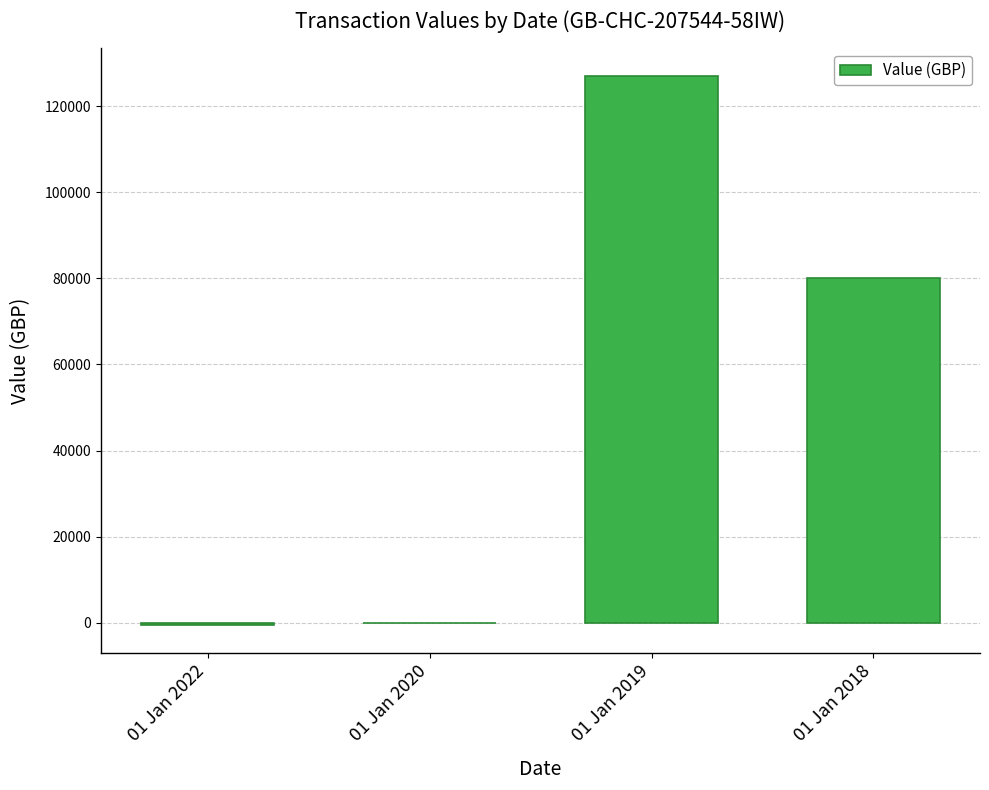

At which category does the chart reach its peak across all series?

01 Jan 2019